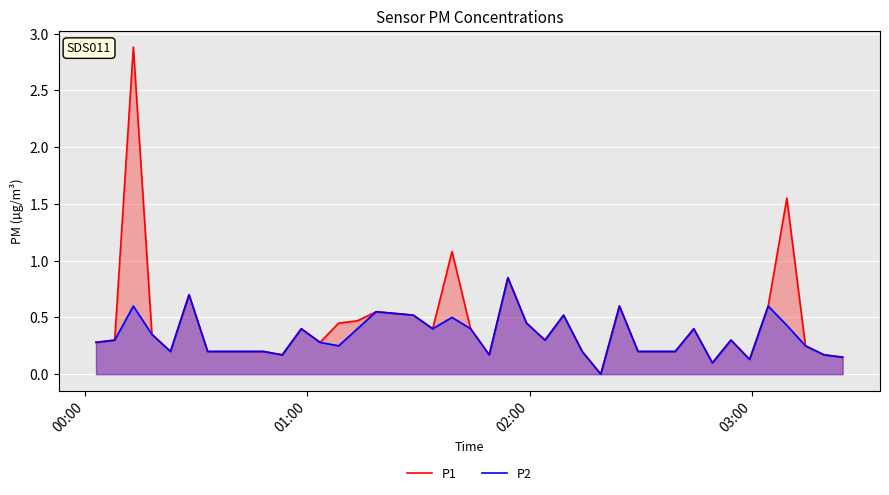

What is the maximum value for P1?

2.9